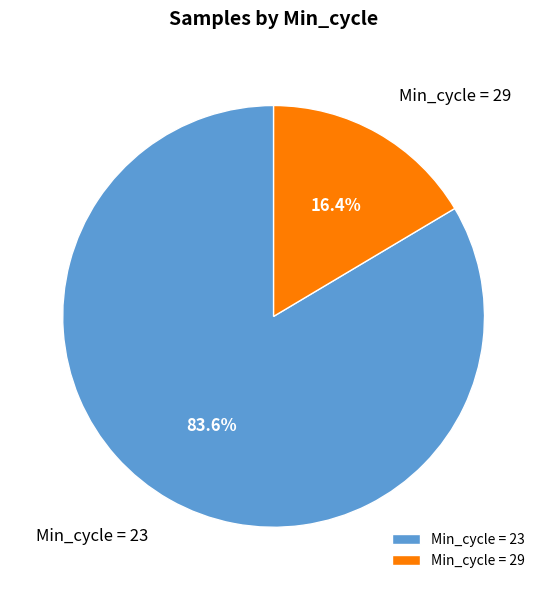

Does Min_cycle = 29 represent more than half of the total?

No